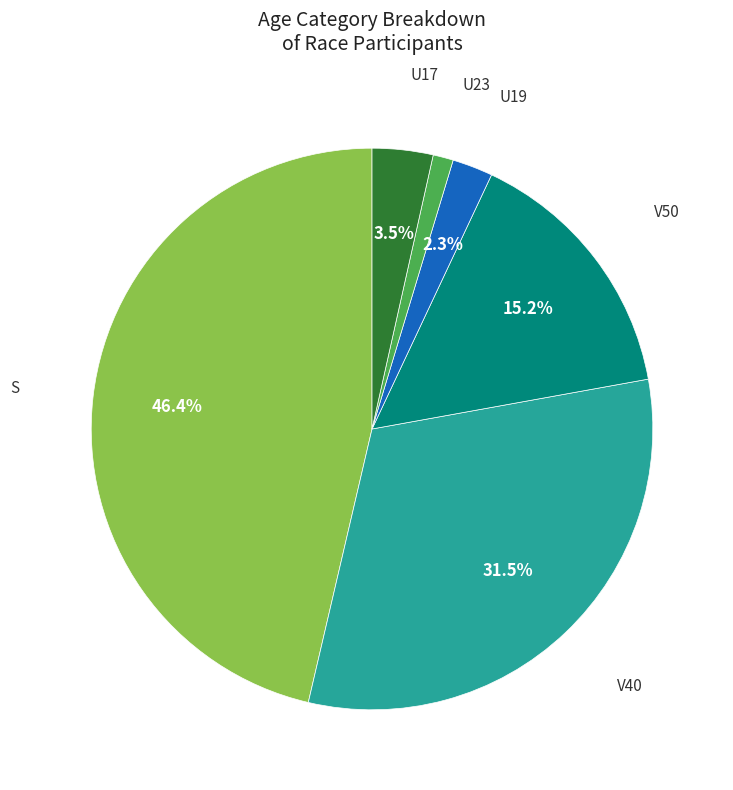

Is there a majority slice in this chart?

No